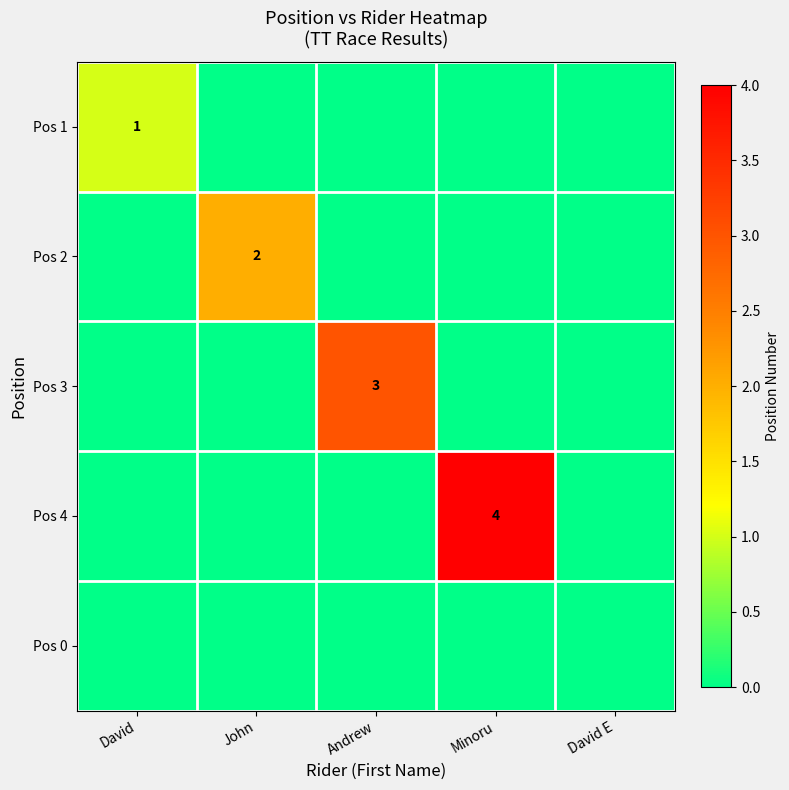

True or false: Pos 2 has a value of 2 at John.

True